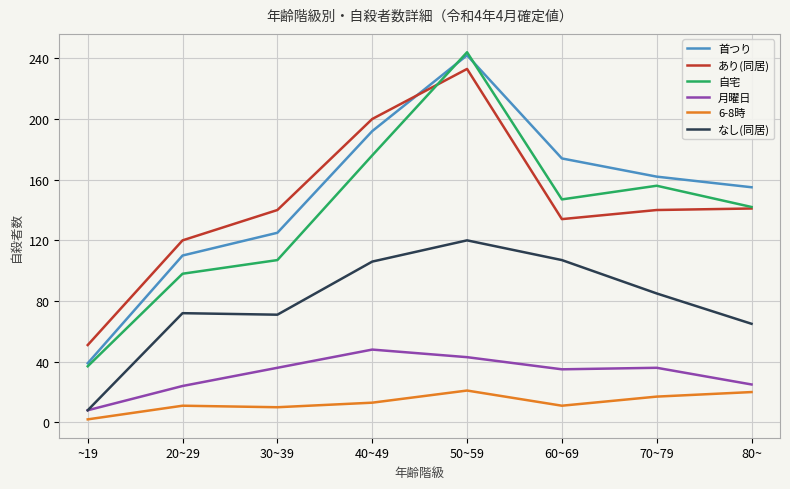

What is the sum of the あり(同居) values at ~19 and 30~39?

191